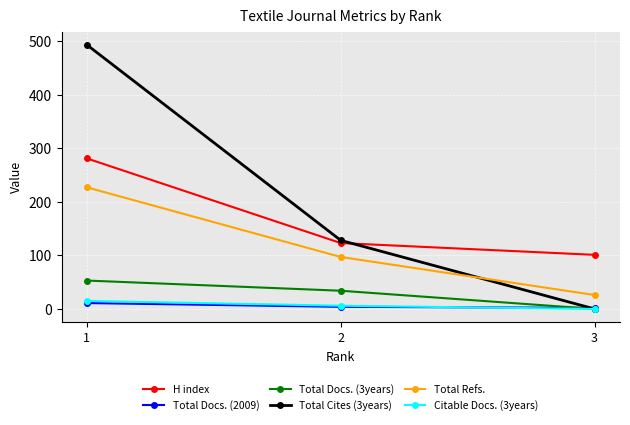

What is the sum of the Total Docs. (2009) values at 3 and 2?

6